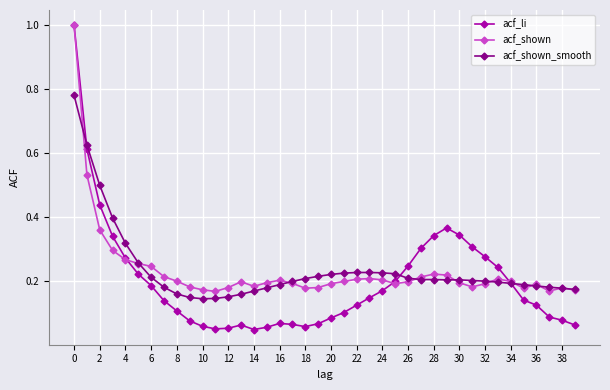

Which series has the largest range (max minus min)?

acf_li